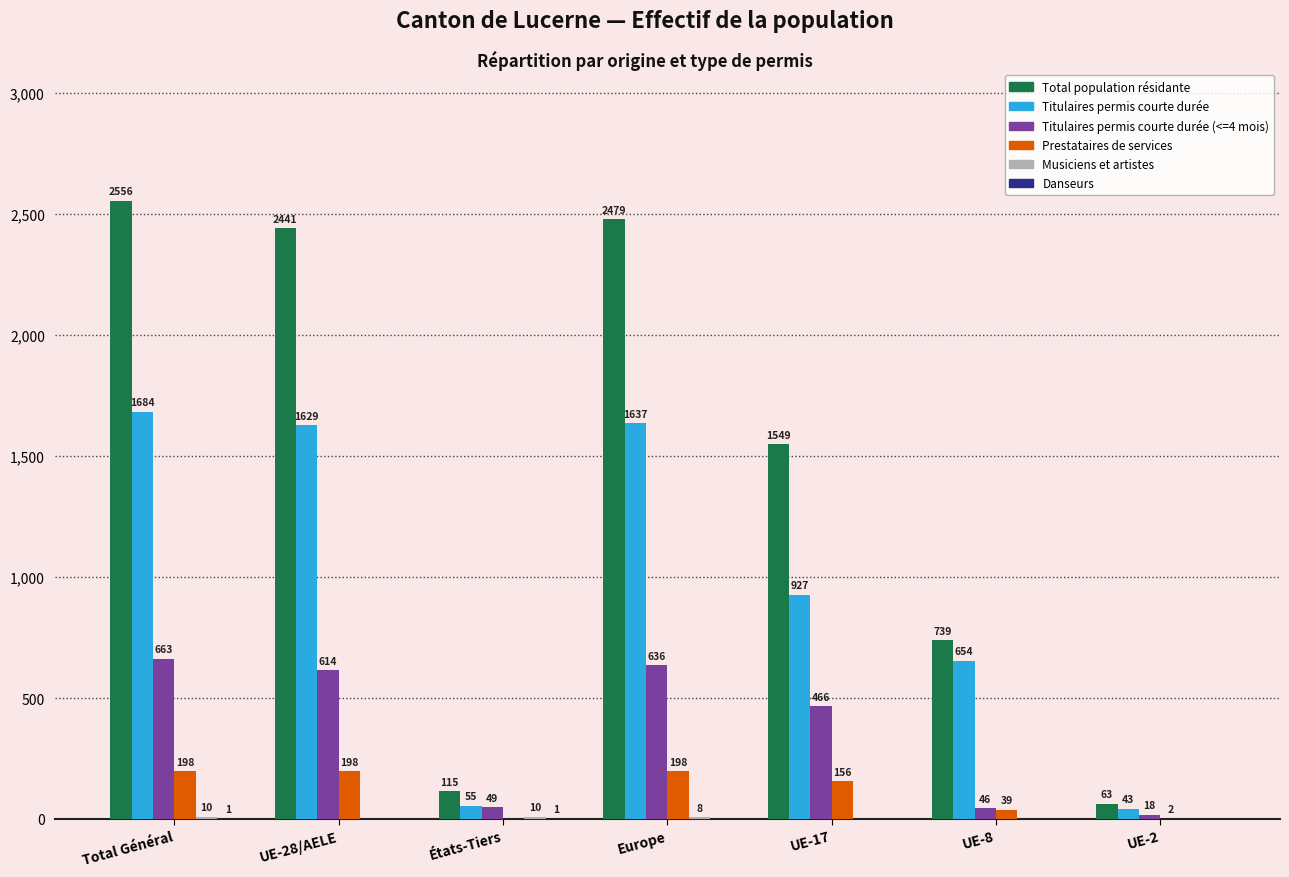

Where is Total population résidante nearest to the value 1309?

UE-17